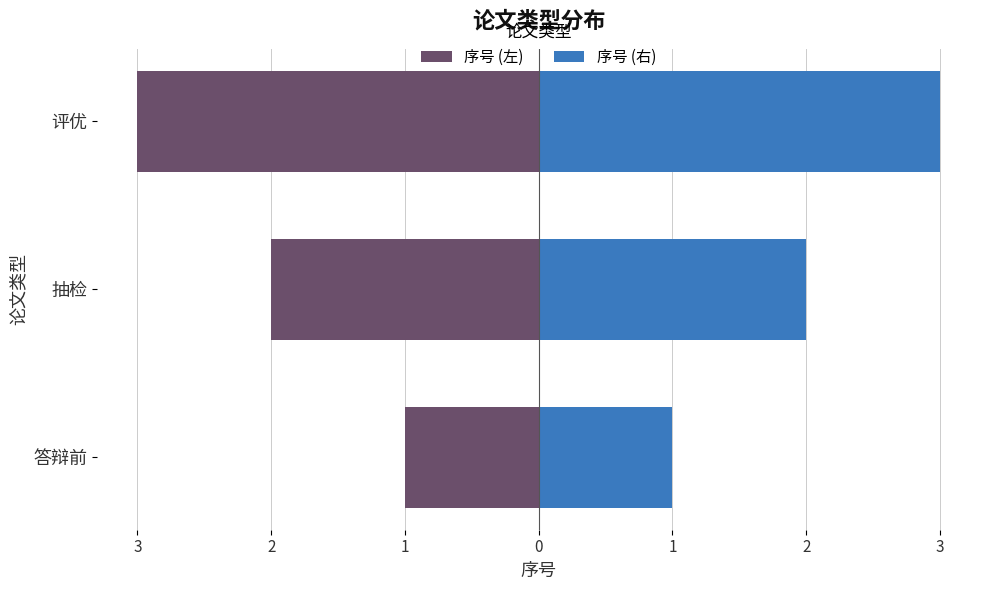

Which series has the largest range (max minus min)?

序号 (左)